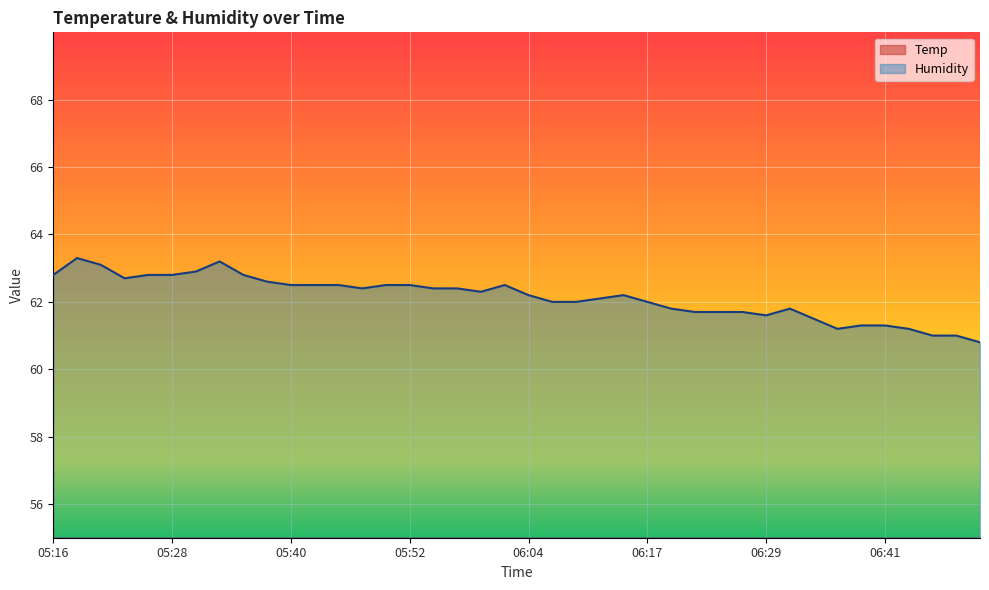

Which series has the largest range (max minus min)?

Humidity